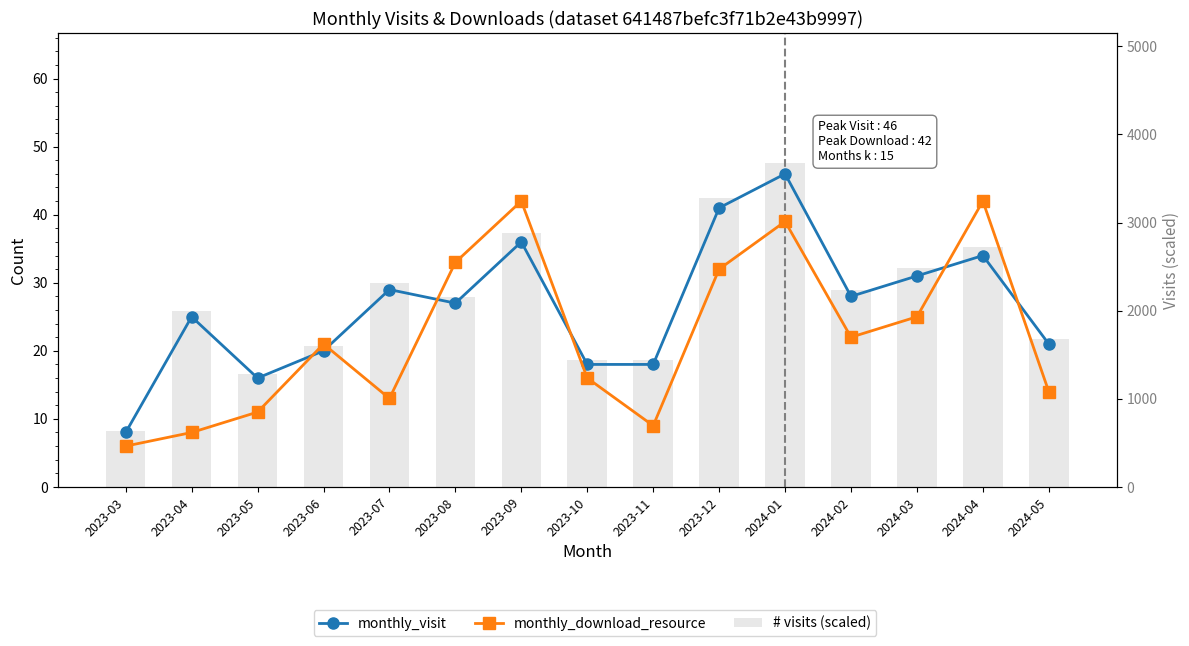

Where does the monthly_download_resource series first go above 21?

2023-08